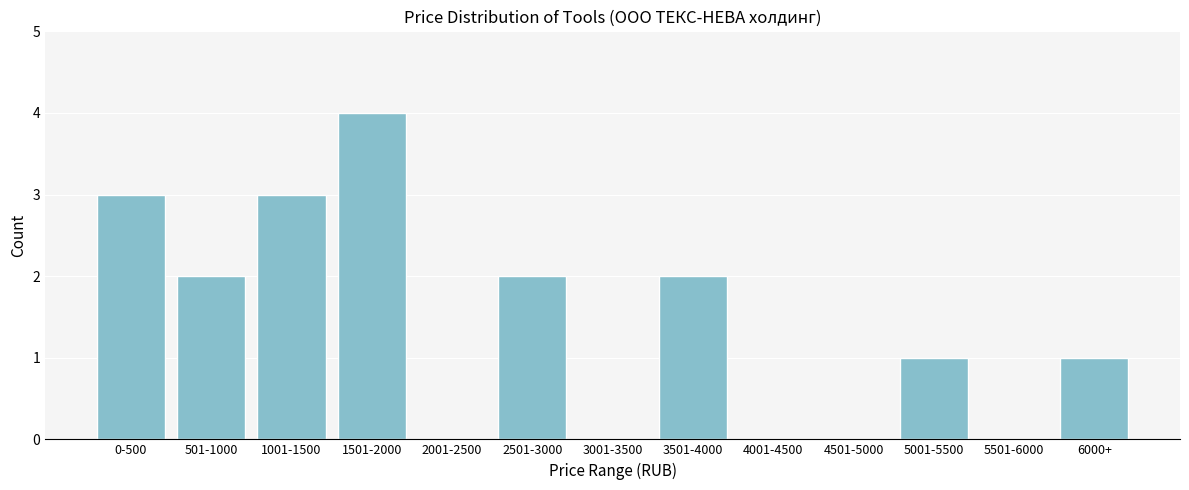

Reading left to right, transcribe all the data shown in this chart.

0-500=3	501-1000=2	1001-1500=3	1501-2000=4	2001-2500=0	2501-3000=2	3001-3500=0	3501-4000=2	4001-4500=0	4501-5000=0	5001-5500=1	5501-6000=0	6000+=1